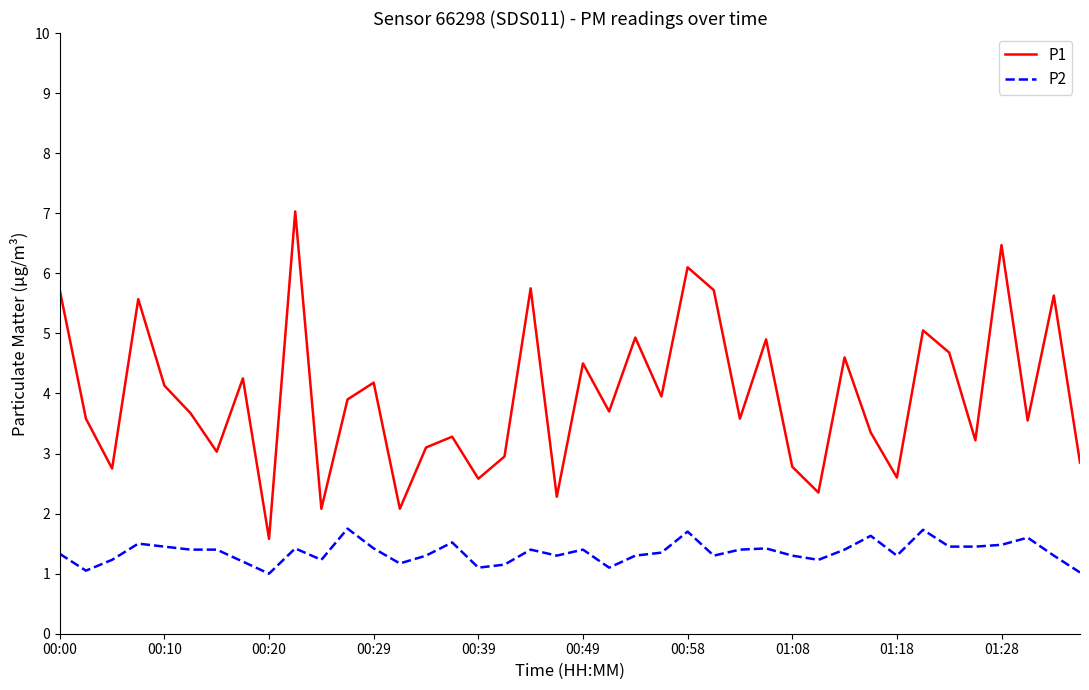

What is the minimum value shown in the chart?

1.0